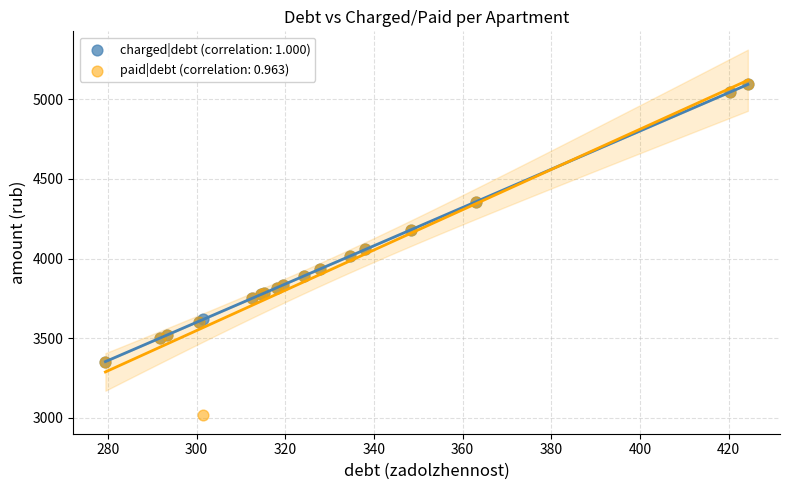

Which series has the widest spread of Y values?

paid|debt (correlation: 0.963)